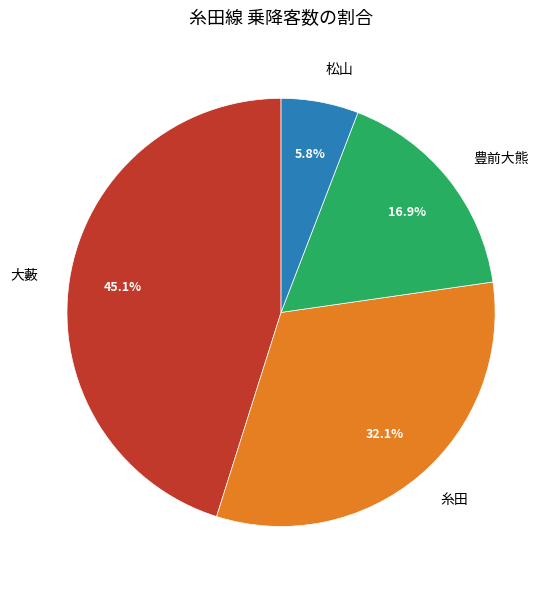

Is there any slice that represents more than half of the pie?

No